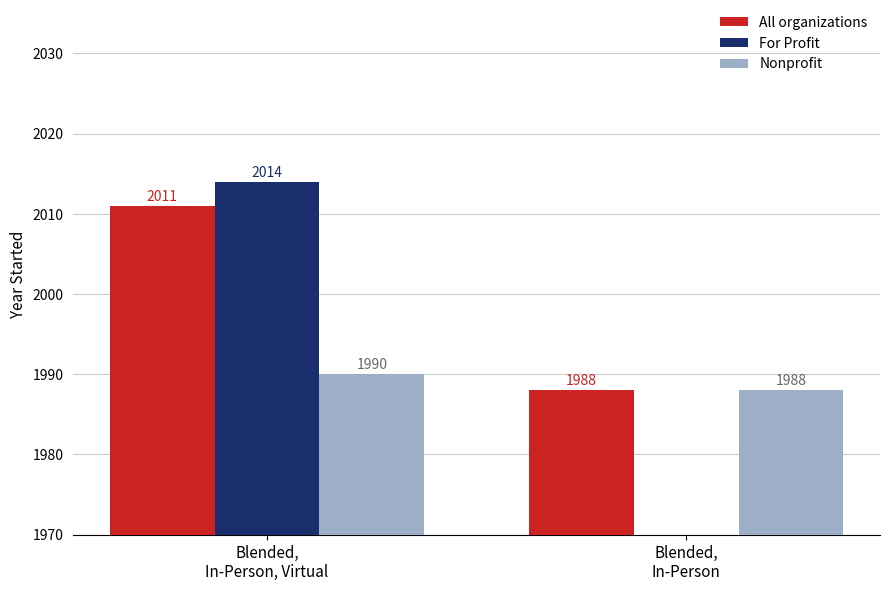

What is the sum of all For Profit values?

2014